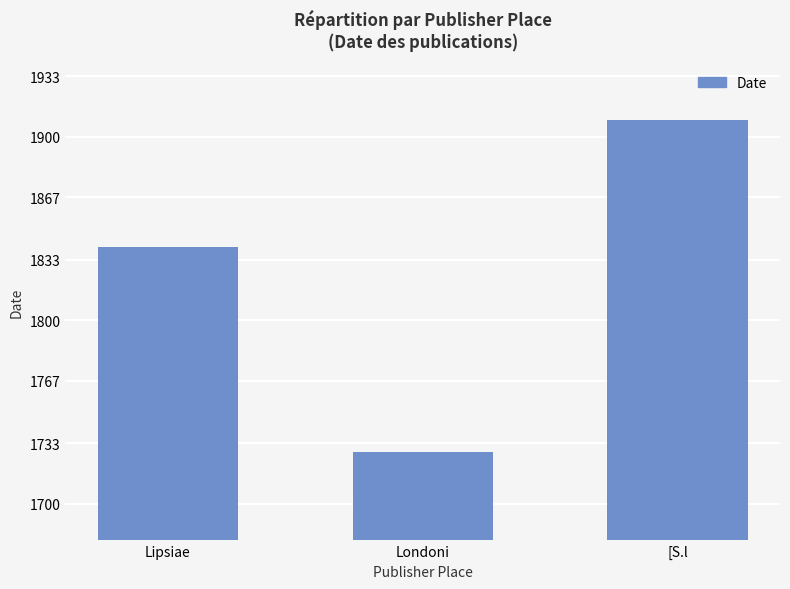

What is the change in value from Londoni to [S.l?

+181